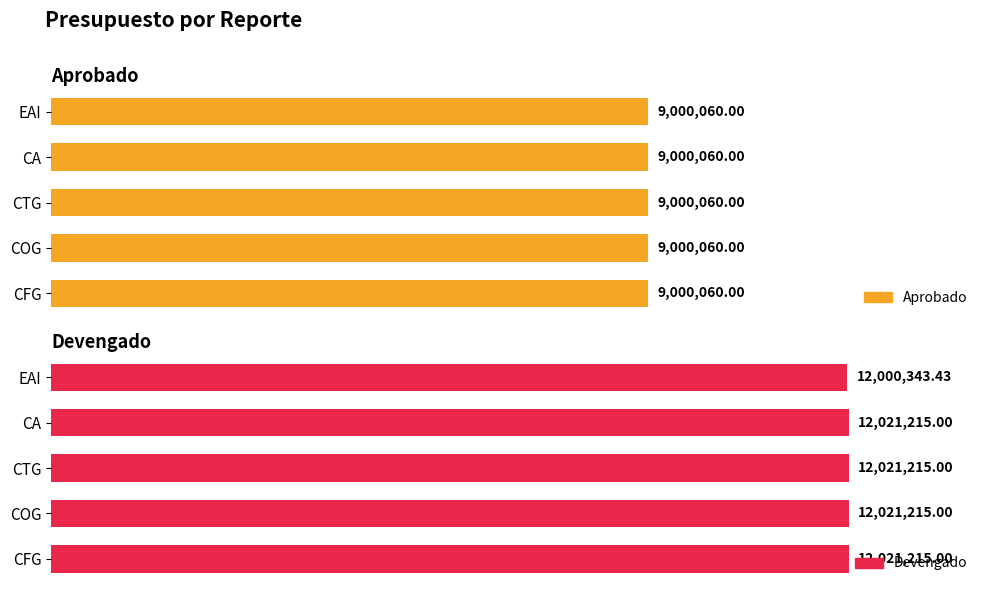

What is the maximum value for Devengado?

12021215.0